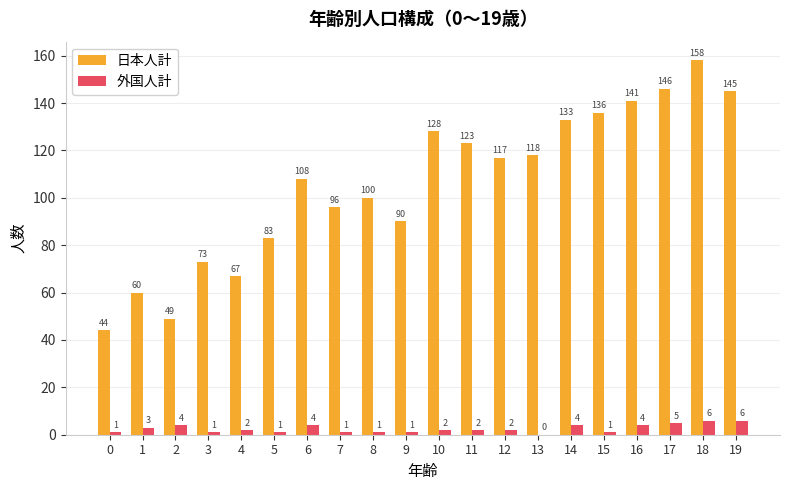

Is the value of 日本人計 at 15 greater than the value of 外国人計 at 19?

Yes